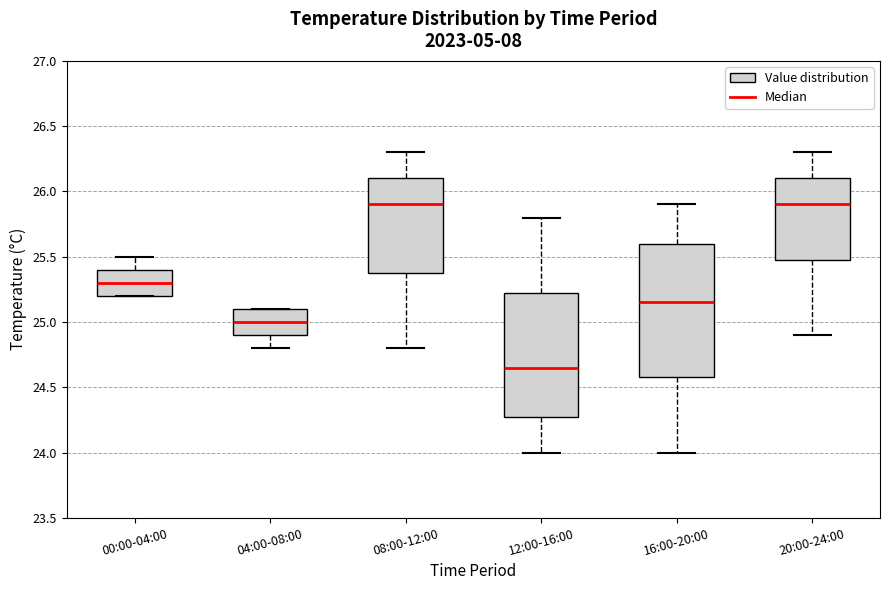

Reading left to right, read every box against the y-axis: the position of its median line, the range the box covers, and the ends of its whiskers. The values are not printed on the chart, so give them approximately, as read against the axis.

00:00-04:00: median 25.30, box 25.20 to 25.40, whiskers 25.20 to 25.50
04:00-08:00: median 25.00, box 24.90 to 25.10, whiskers 24.80 to 25.10
08:00-12:00: median 25.90, box 25.40 to 26.10, whiskers 24.80 to 26.30
12:00-16:00: median 24.65, box 24.30 to 25.25, whiskers 24.00 to 25.80
16:00-20:00: median 25.15, box 24.60 to 25.60, whiskers 24.00 to 25.90
20:00-24:00: median 25.90, box 25.50 to 26.10, whiskers 24.90 to 26.30